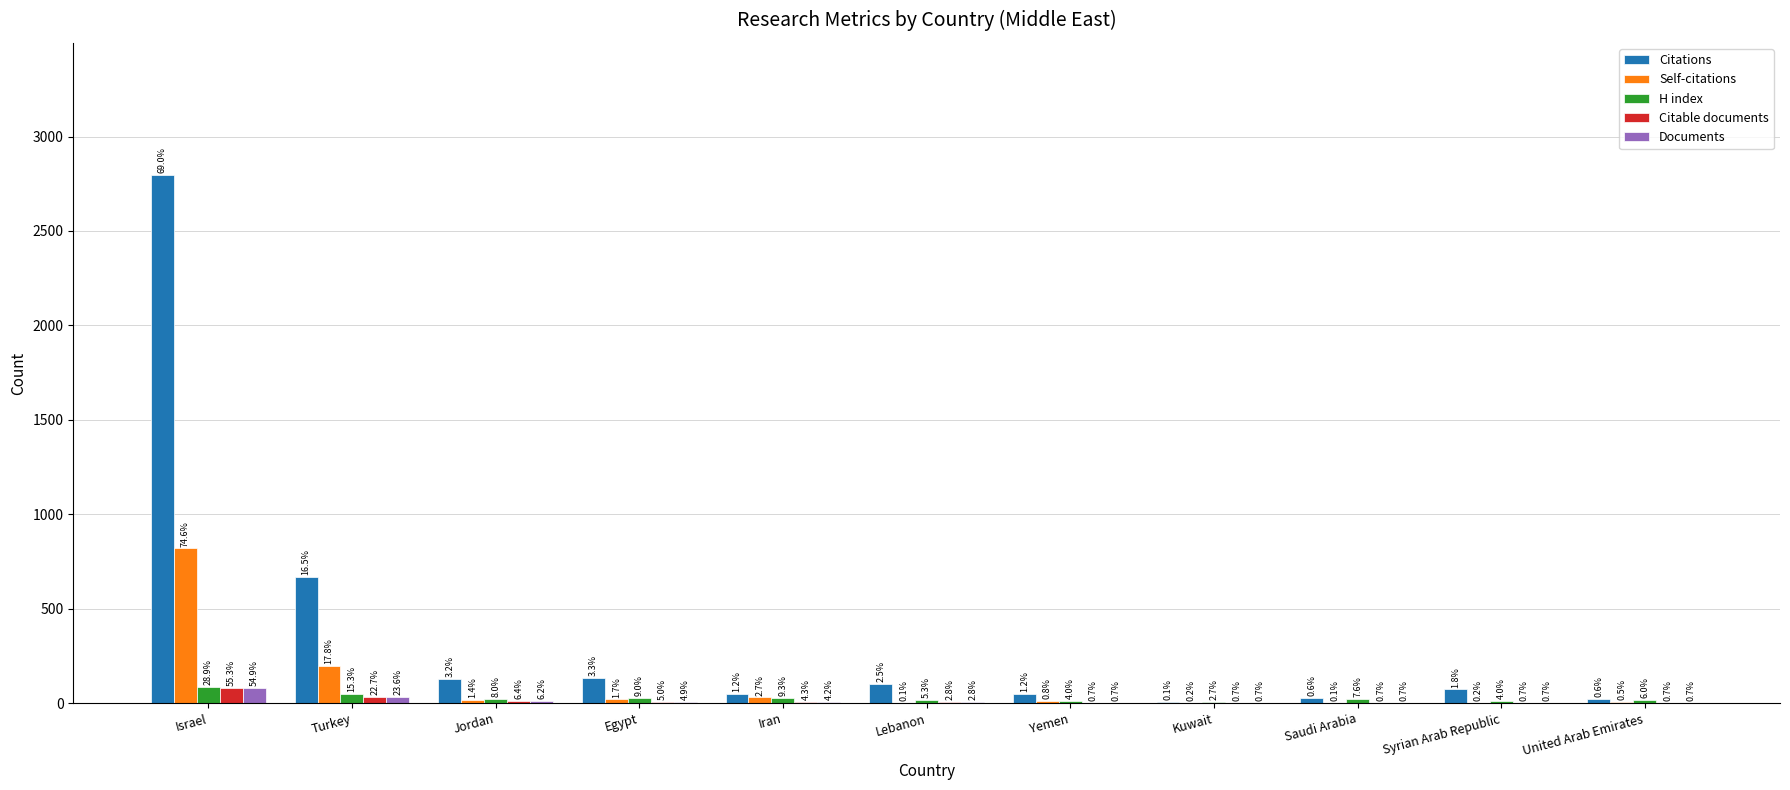

List the labels in order of Citations value, smallest first.

Kuwait, United Arab Emirates, Saudi Arabia, Yemen, Iran, Syrian Arab Republic, Lebanon, Jordan, Egypt, Turkey, Israel